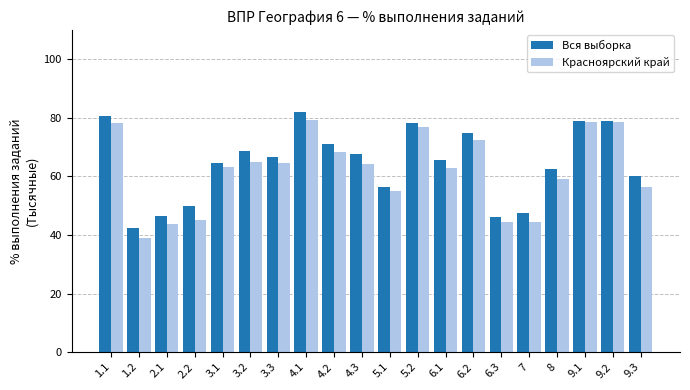

What is the label of the 20th bar from the left?

9.3